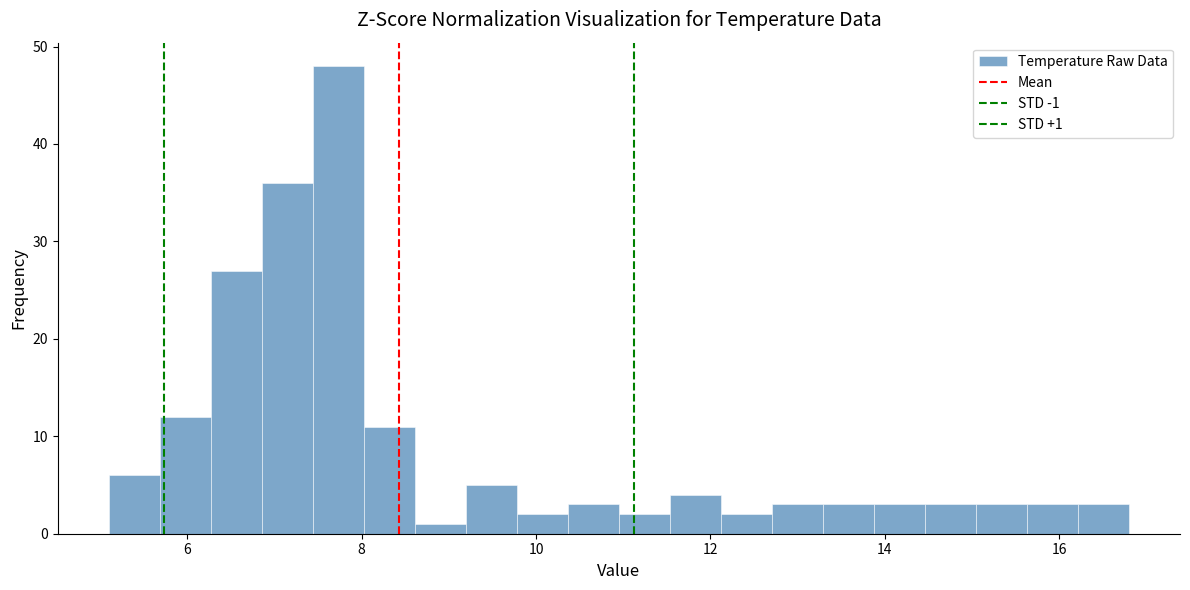

Around what value on the x-axis is the tallest bar? Give the approximate position of its centre, as read against the axis.

7.8